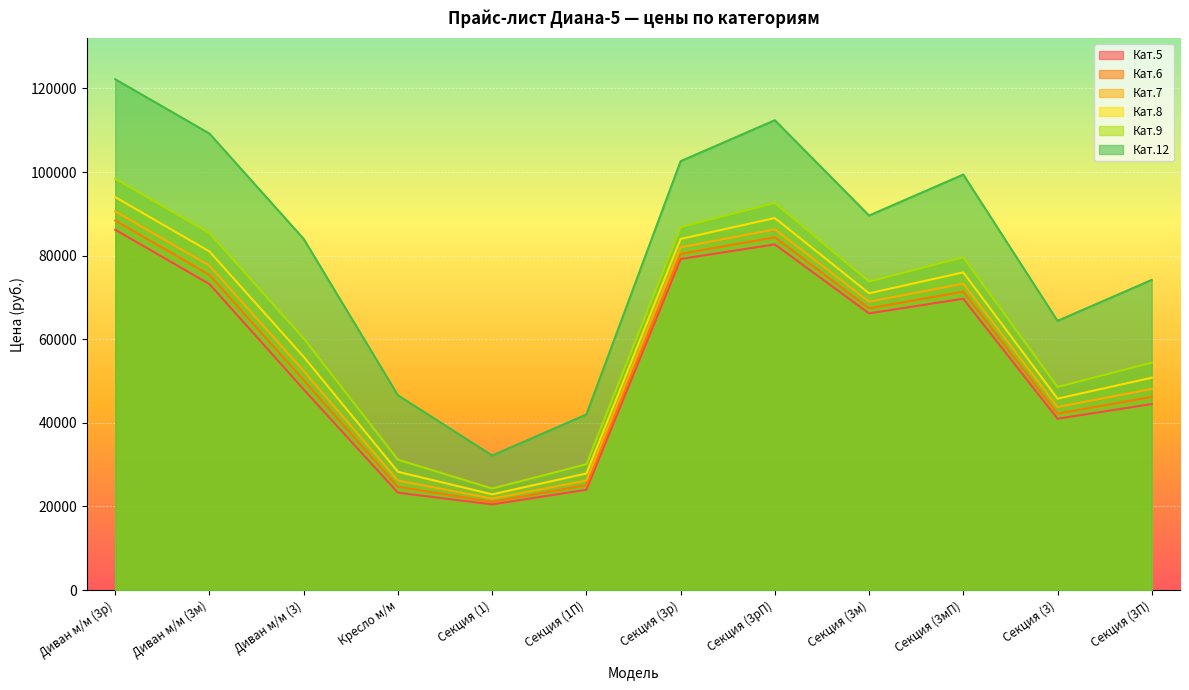

What is the difference between the maximum and minimum values in the Кат.5 series?

65700